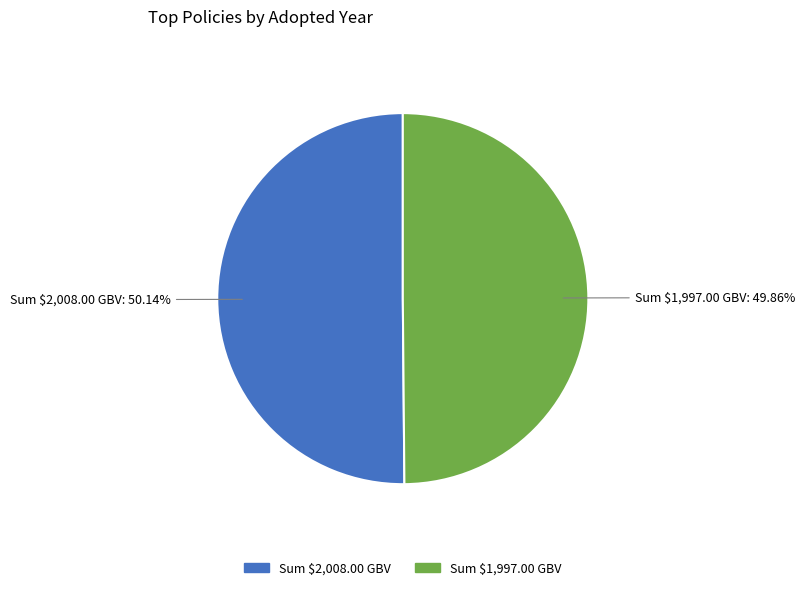

Does any single category account for the majority?

Yes